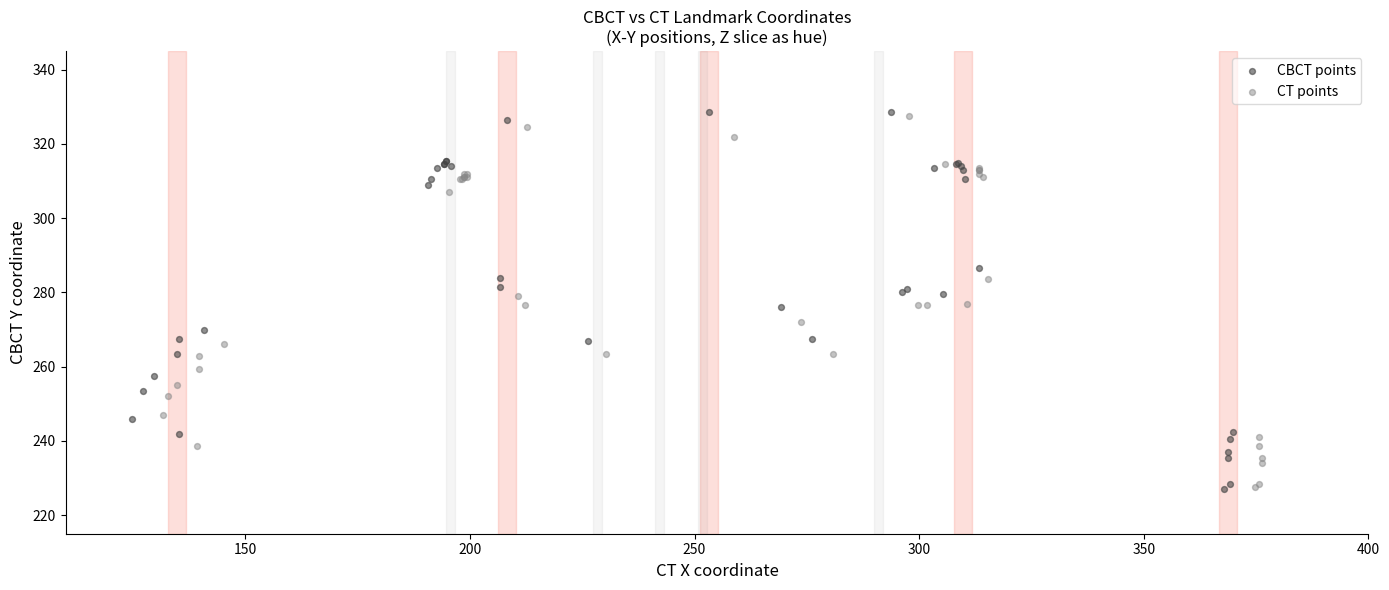

Which series has the widest spread of Y values?

CBCT points